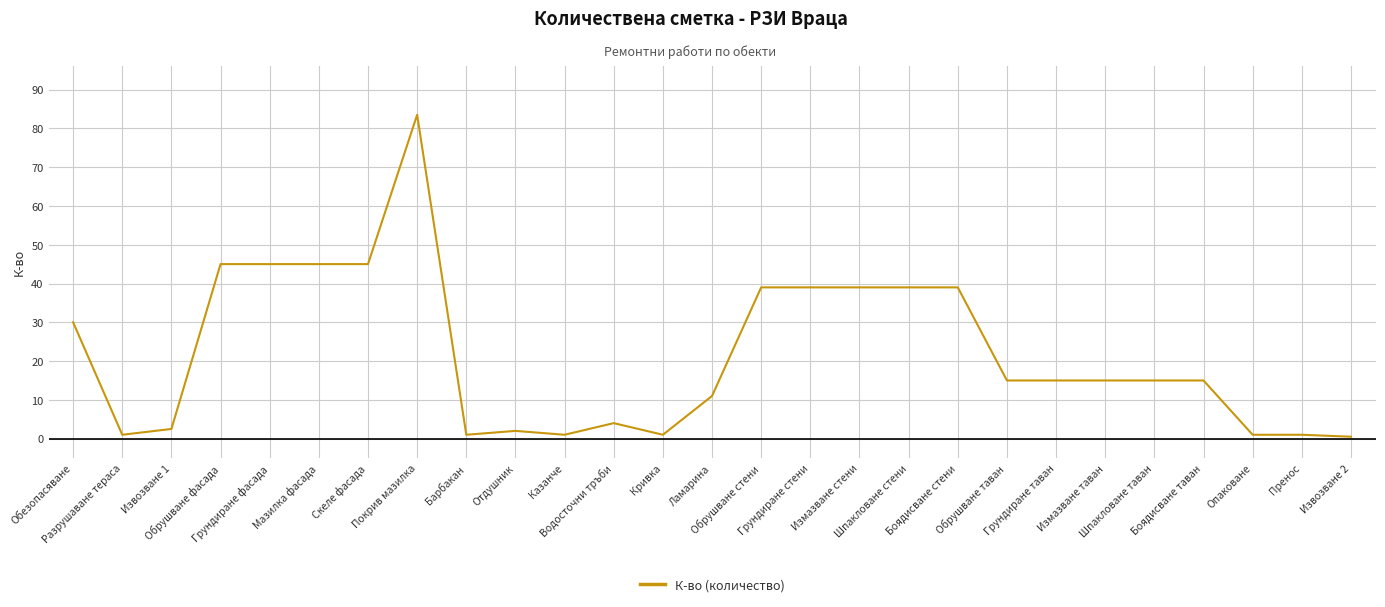

What is the minimum value shown in the chart?

0.5